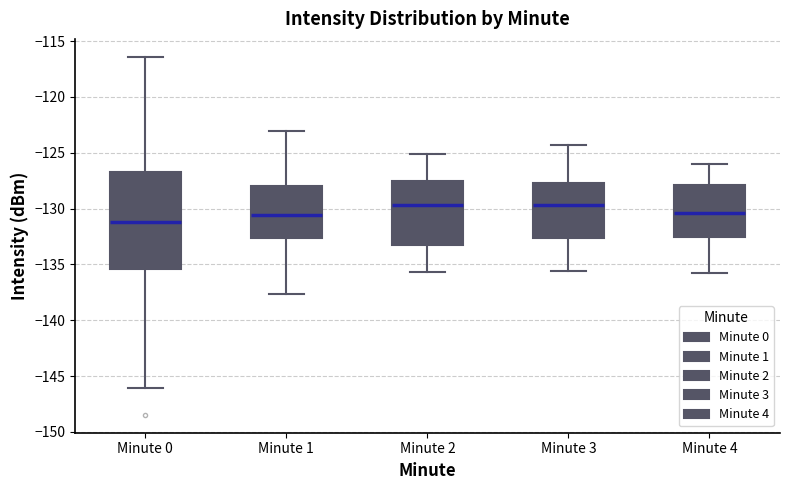

Where is the lower edge of the box for Minute 2 on the y-axis? The values are not printed on the chart, so give them approximately, as read against the axis.

-133.5